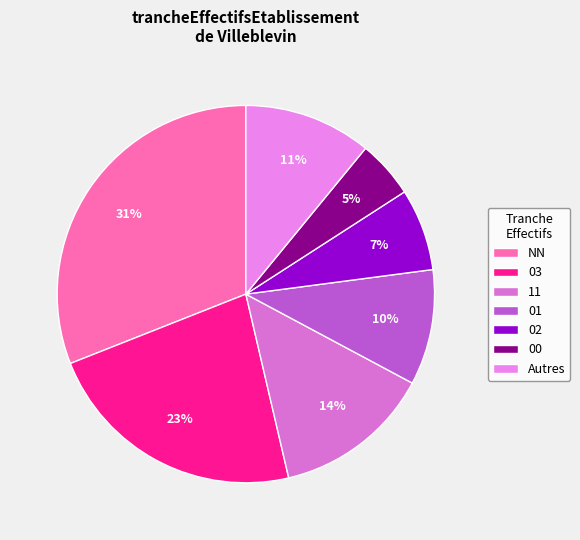

What is the smallest slice in the pie chart?

00